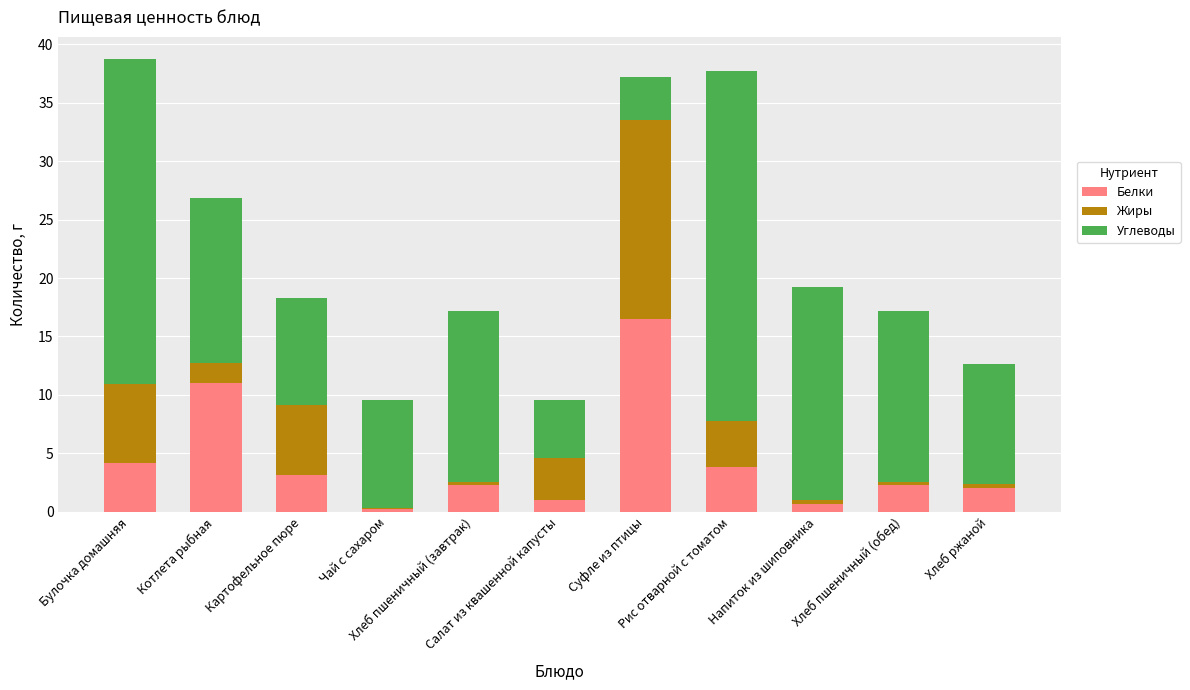

What is the highest value of the Белки series?

16.5